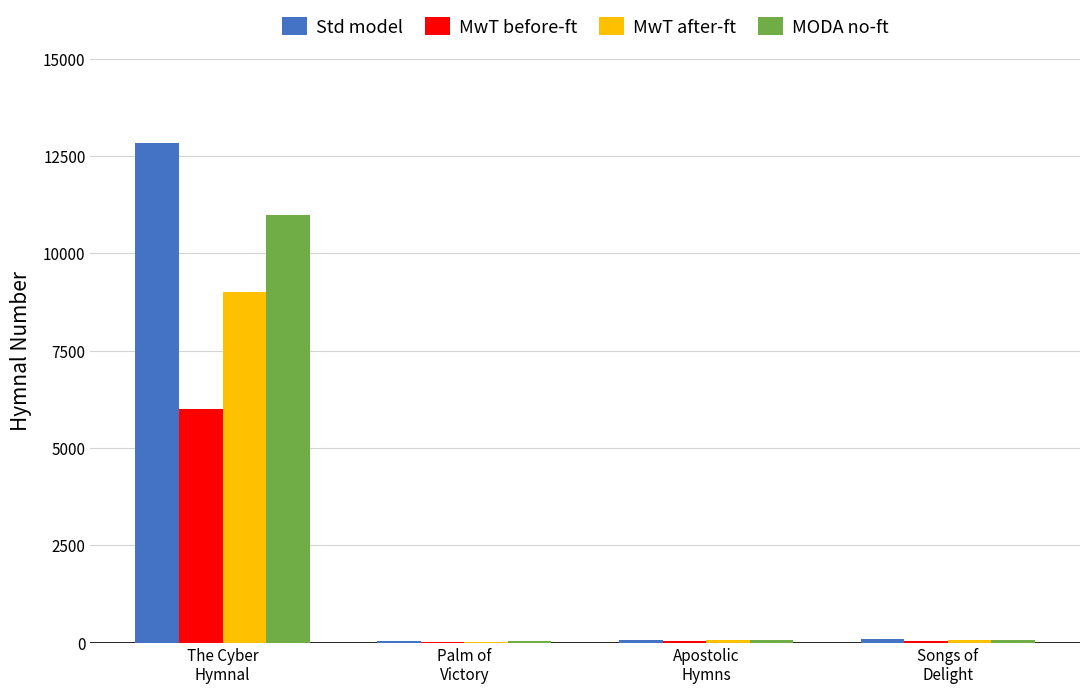

Are the bars horizontal?

No